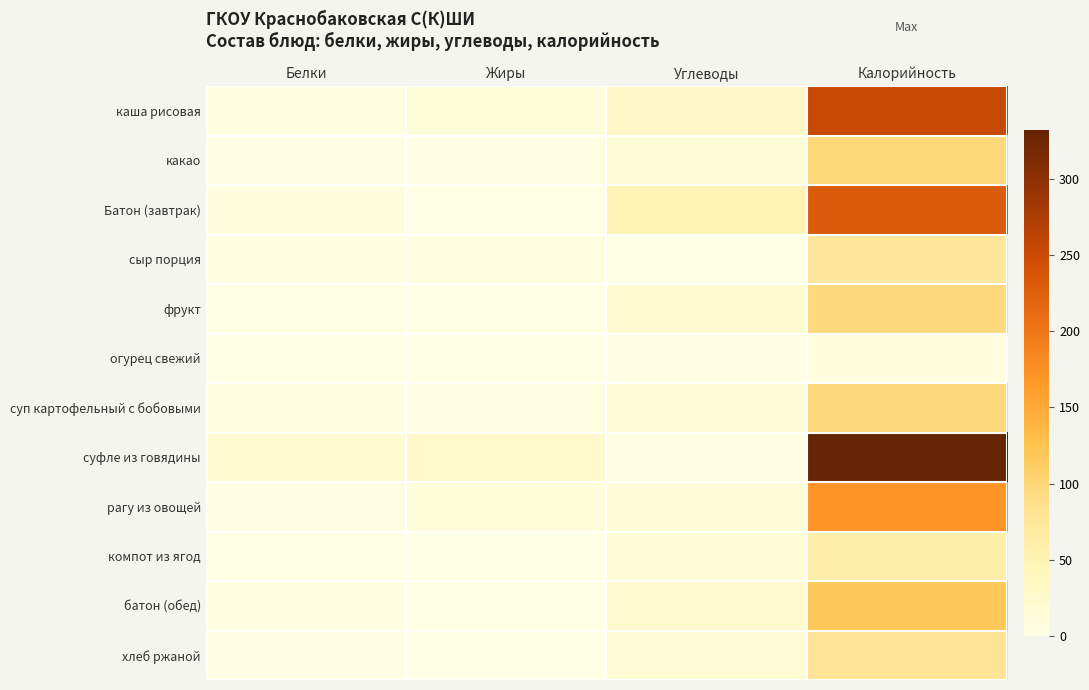

Between Белки and Углеводы, which series saw the biggest shift?

Батон (завтрак)